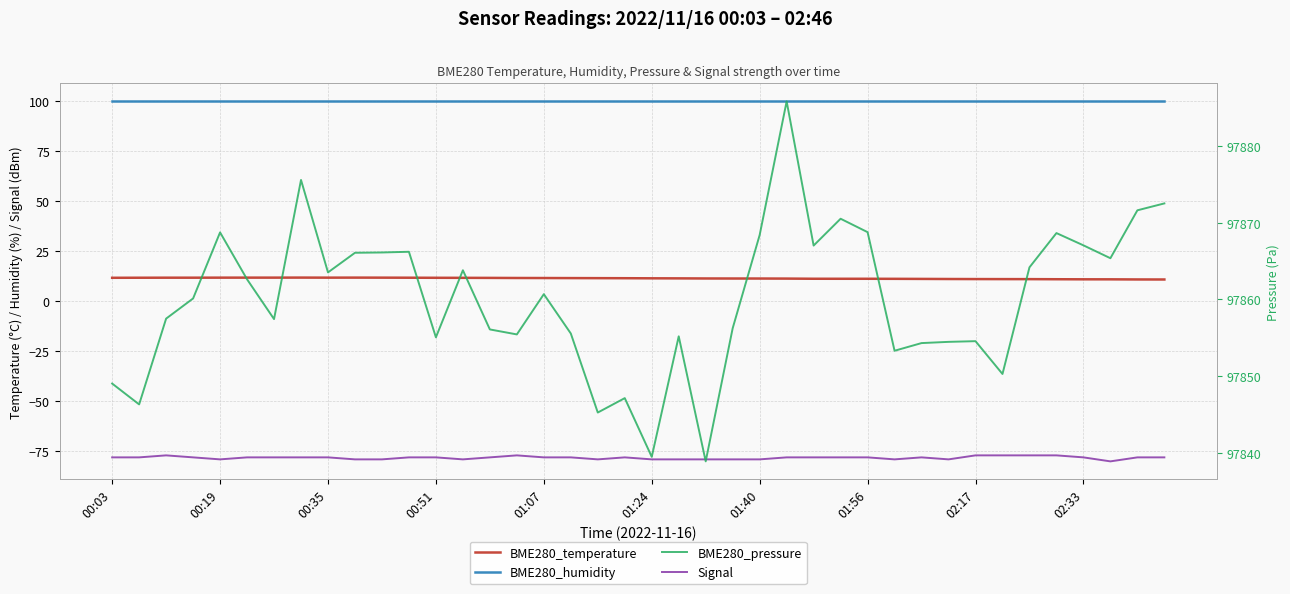

What is the average value of the BME280_temperature series?

11.5